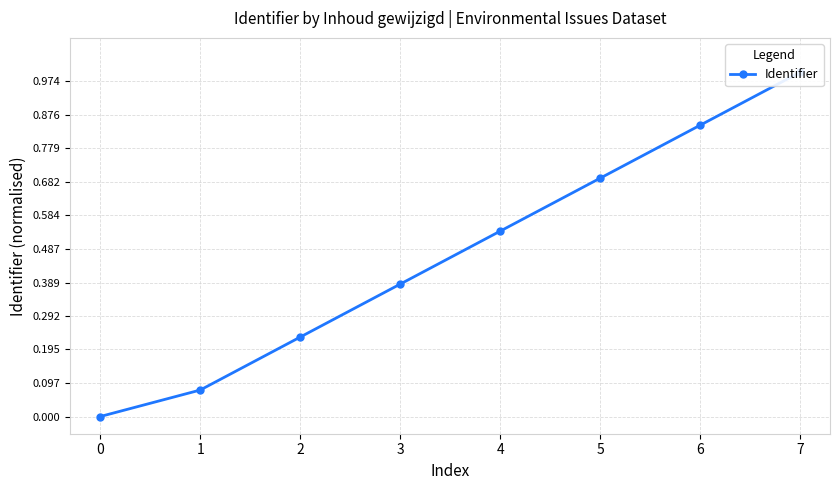

What is the average value?

0.5